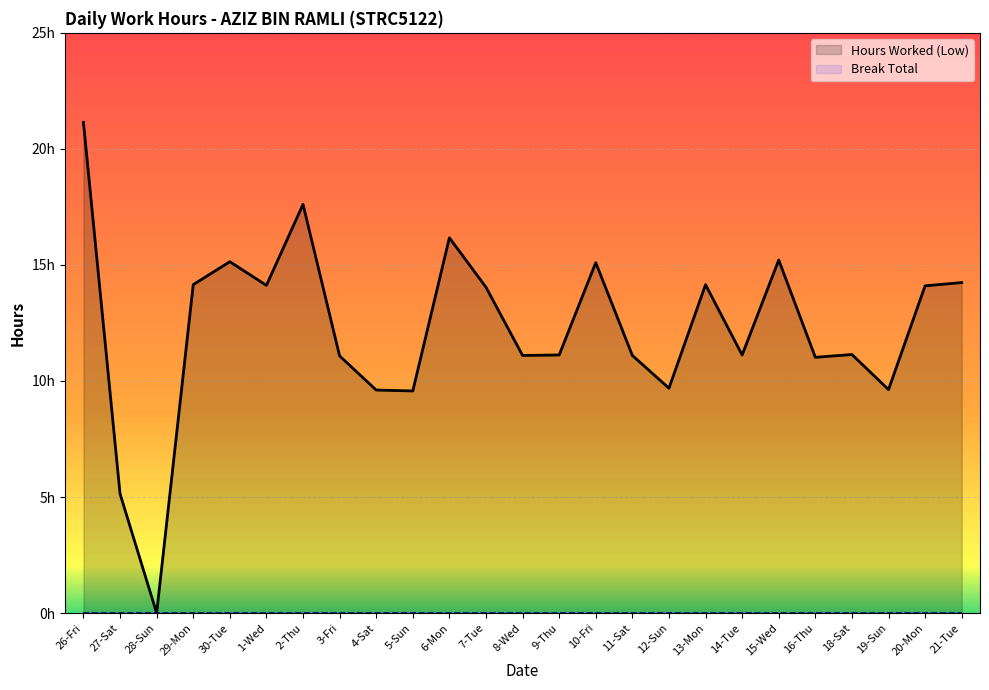

At which category does the chart reach its peak across all series?

26-Fri